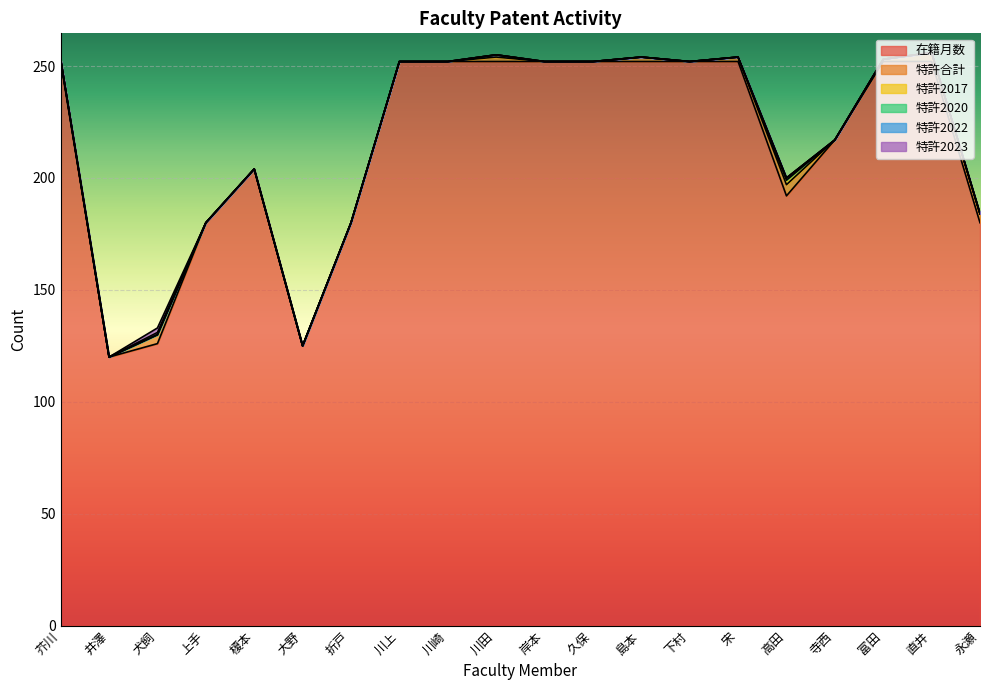

Where is the first local minimum for 特許合計?

井澤